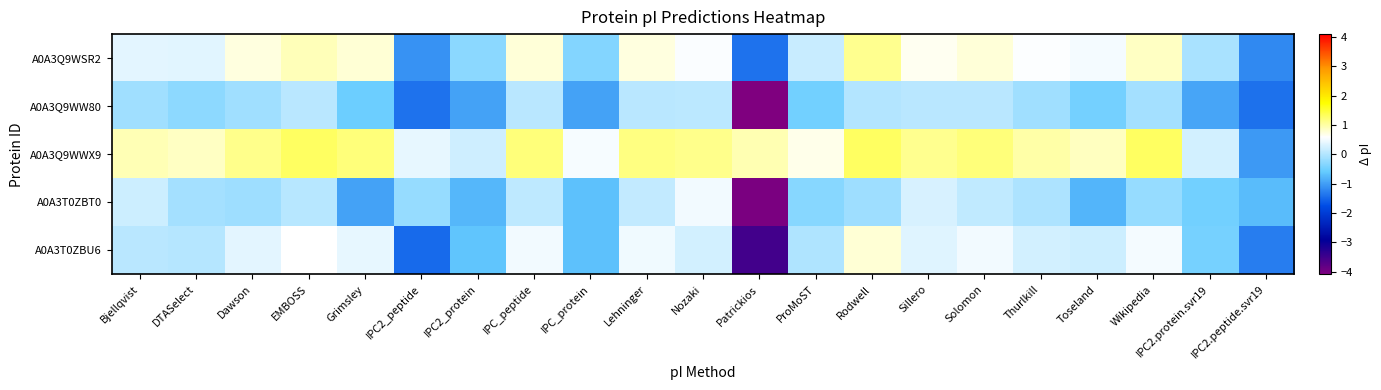

Between IPC_protein and Grimsley, which is larger?

Grimsley